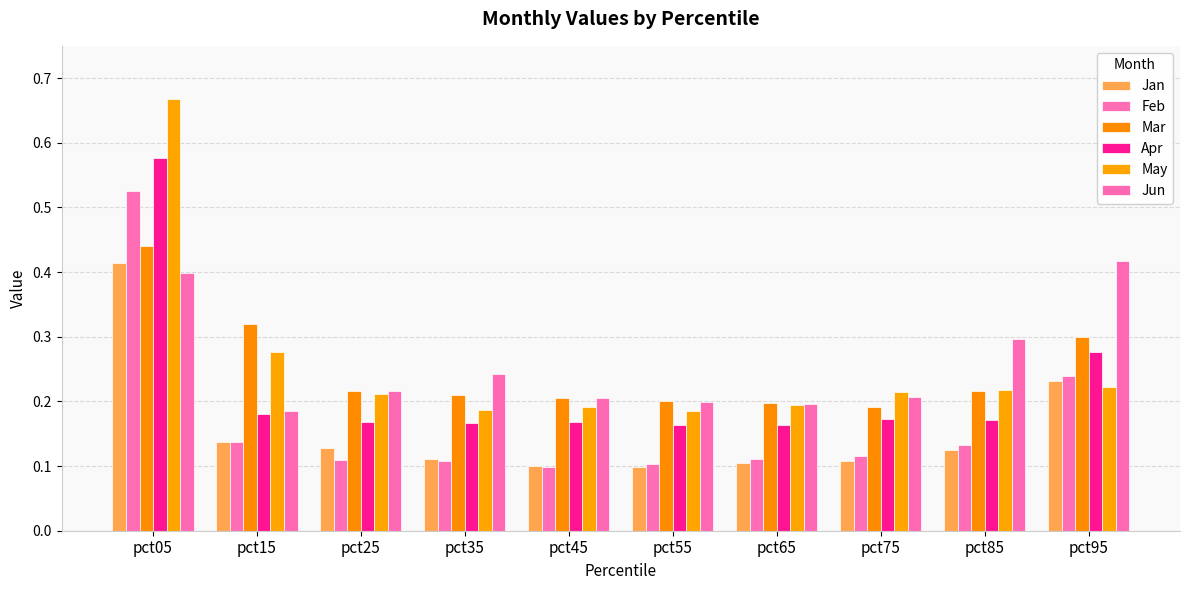

Between pct75 and pct25, which is larger?

pct25